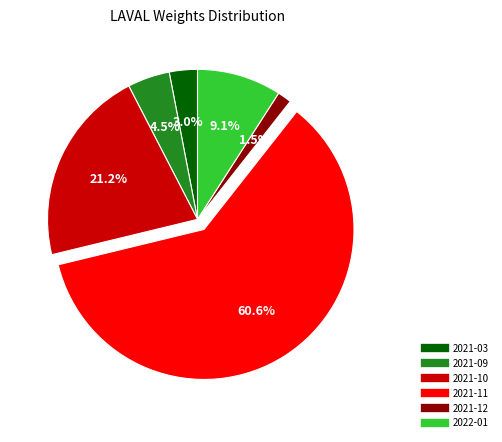

What portion of the pie excludes 2021-09?

95.5%